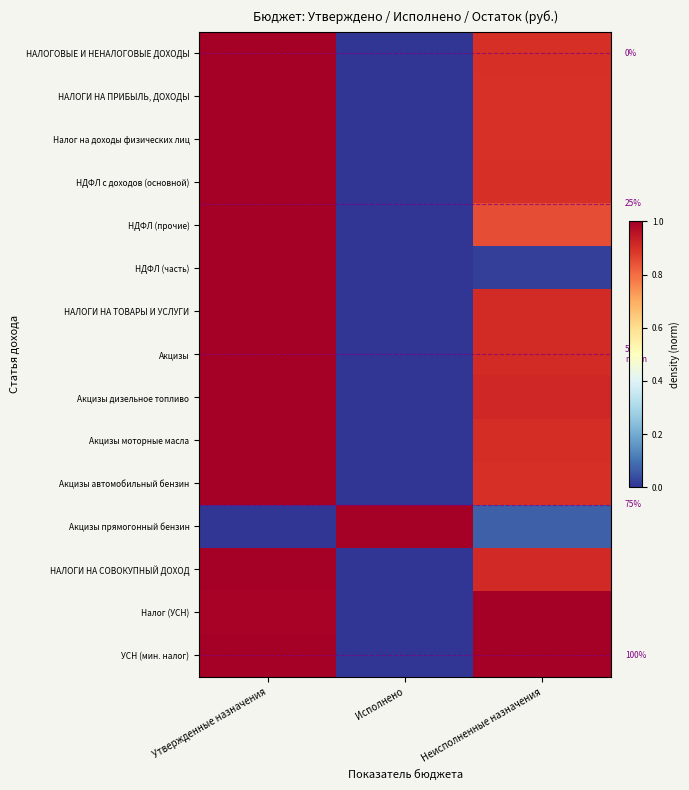

What is the approximate value of Налог на доходы физических лиц at Неисполненные назначения?

0.9